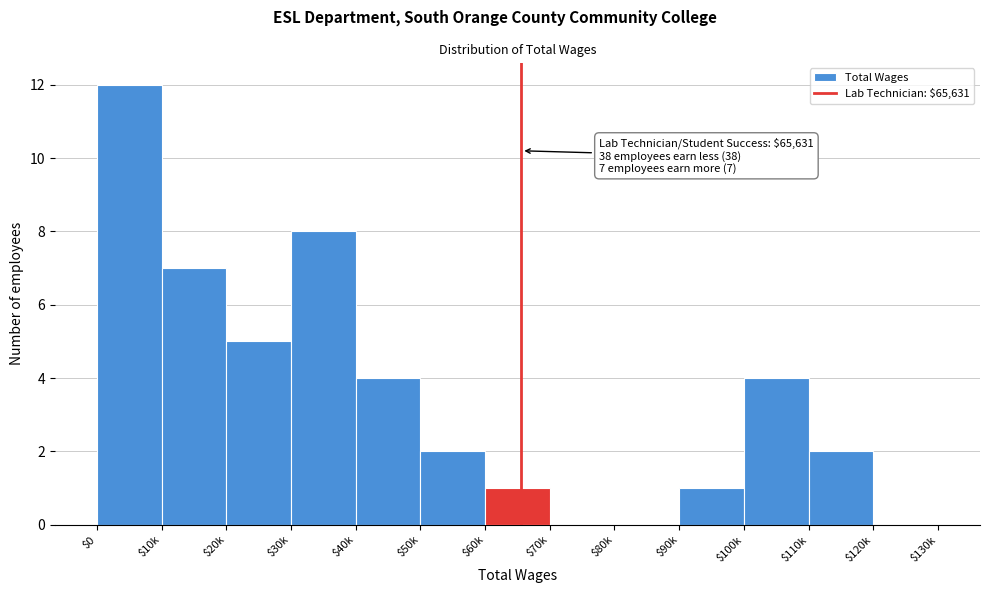

The value at $0 is 12. True or false?

True